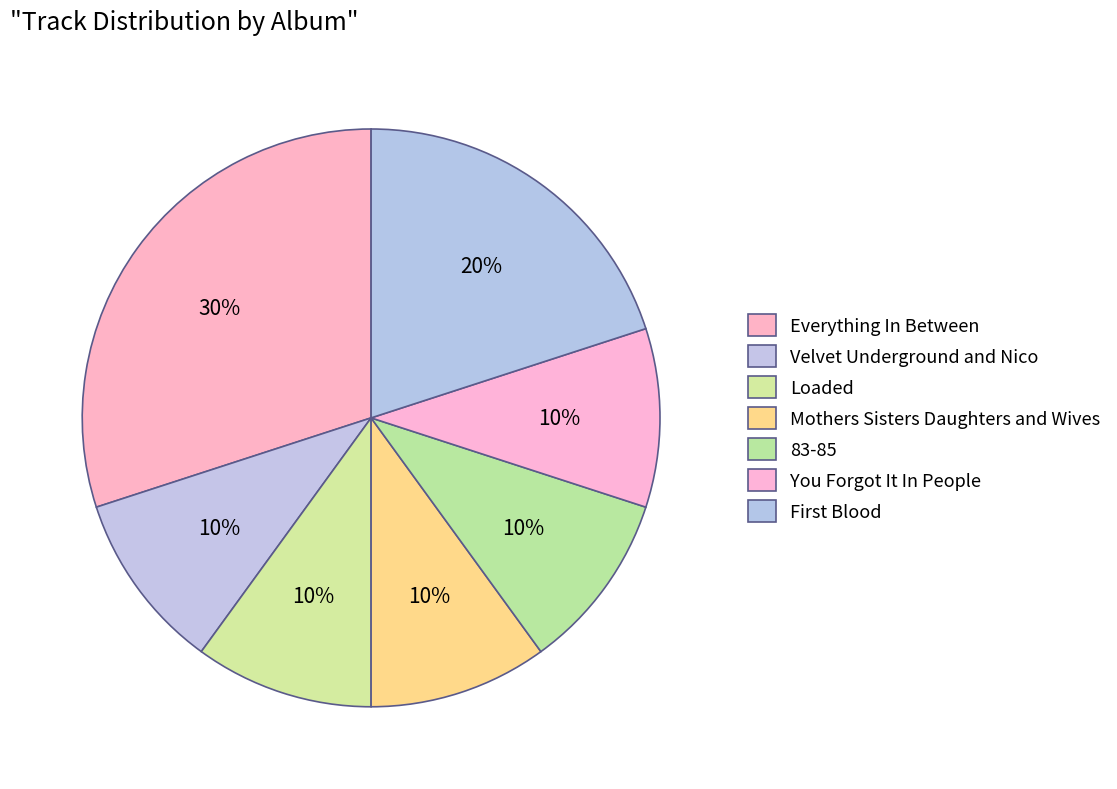

What percentage is the Everything In Between slice, to the nearest percent?

30%